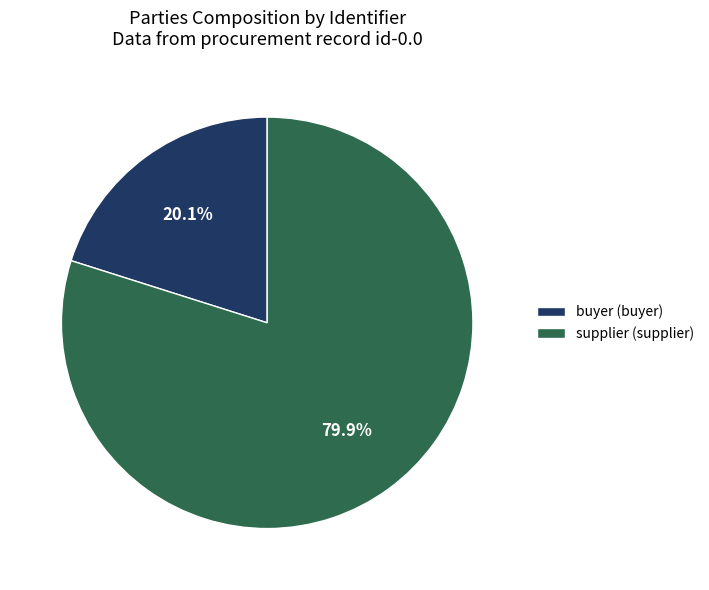

How many segments does this pie chart have?

2